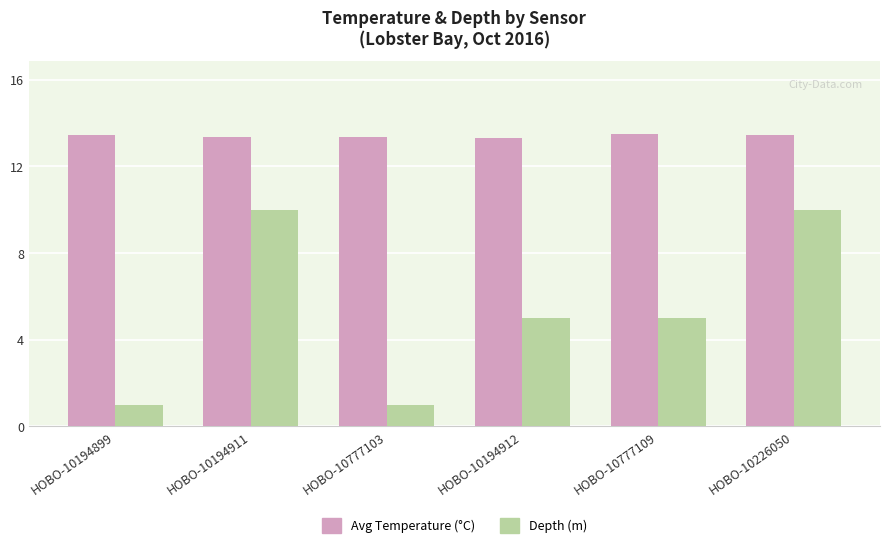

What is the average value of the Avg Temperature (°C) series?

13.4